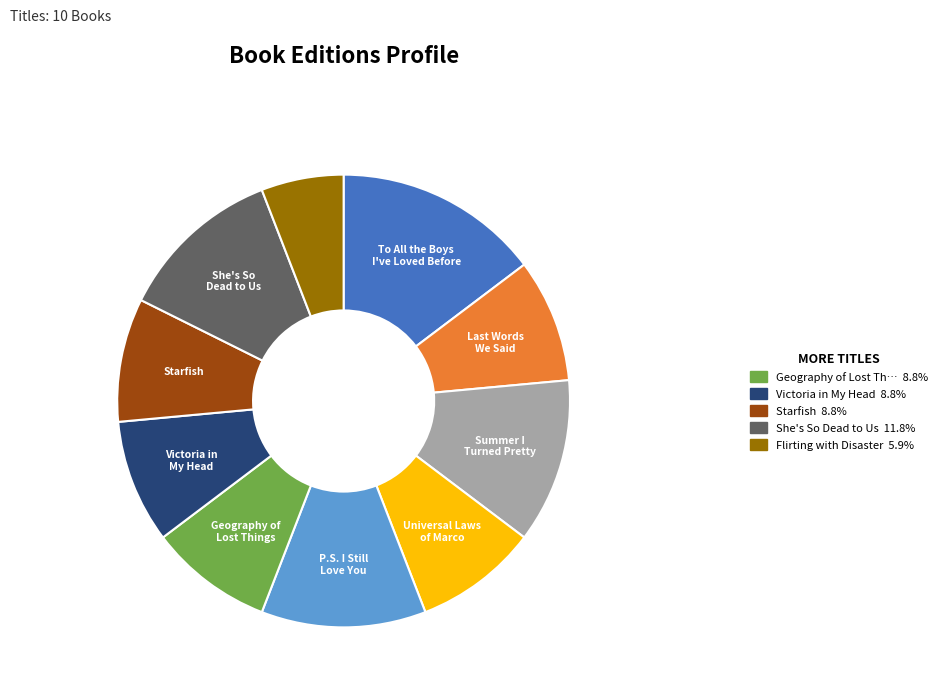

Is there a majority slice in this chart?

No